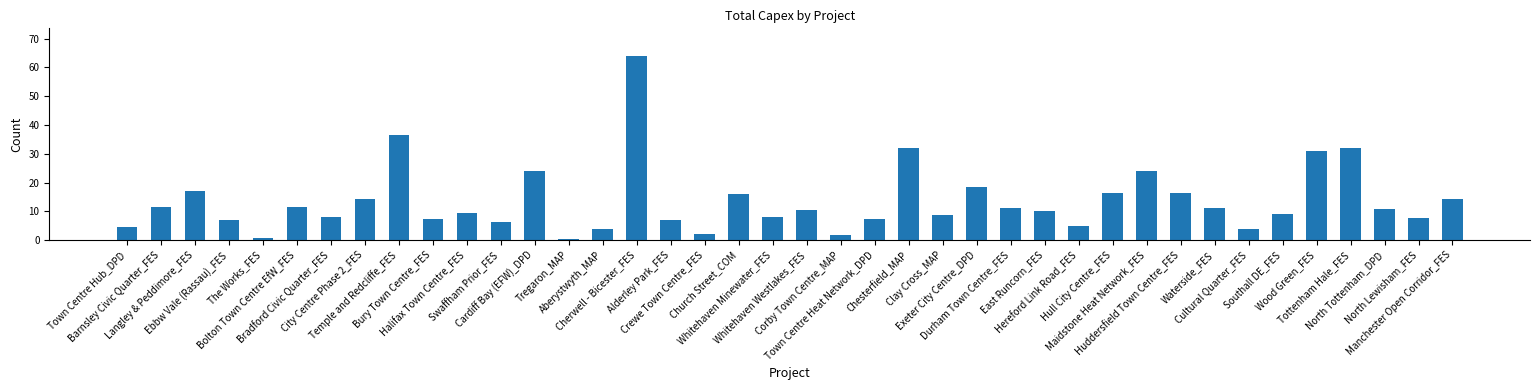

What position from the left is North Lewisham_FES?

39